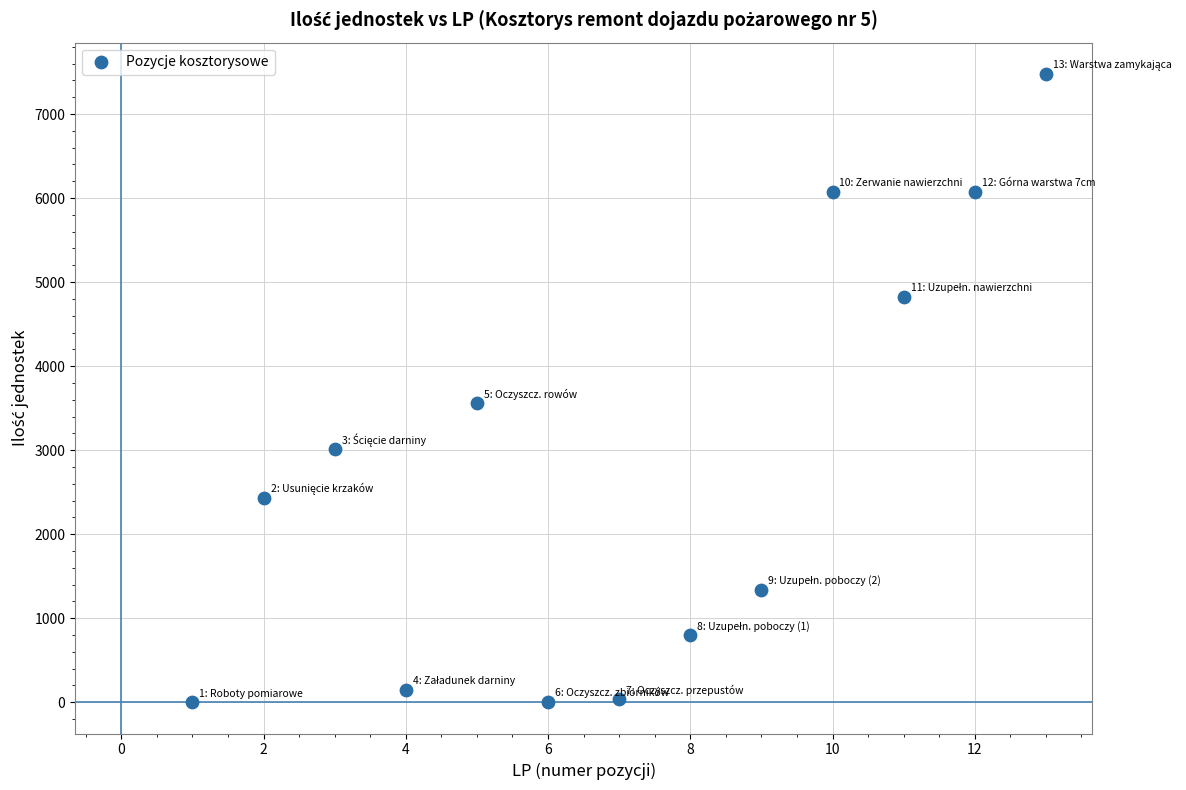

What Y value in the scatter plot is closest to 3738?

3560.0